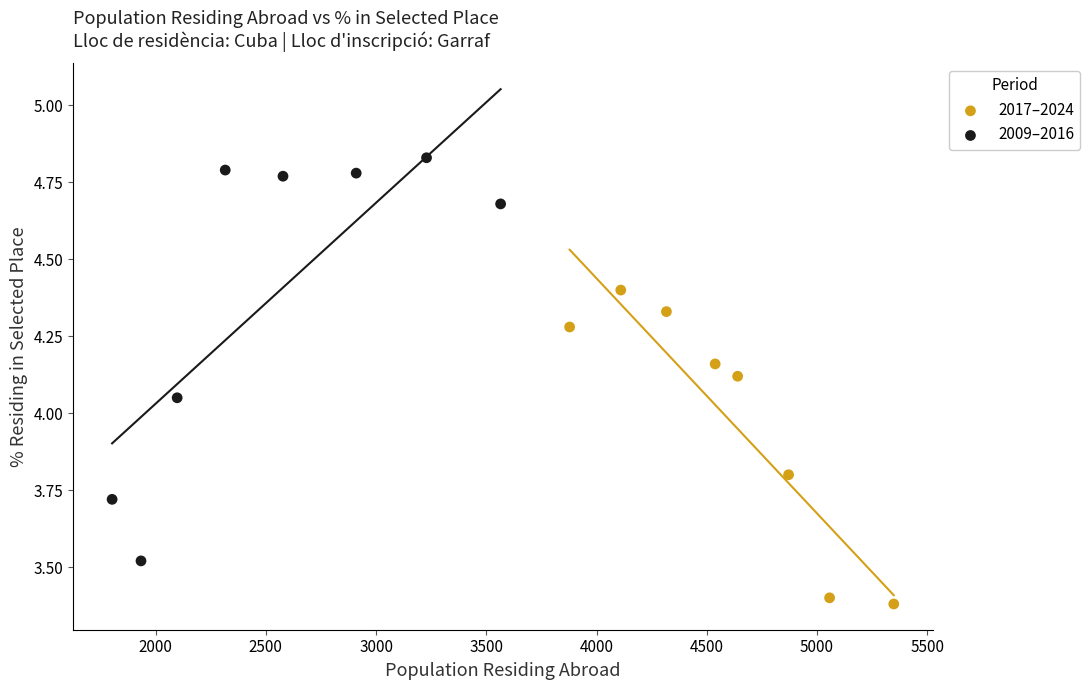

Which series has the largest Y range (max minus min)?

2009–2016